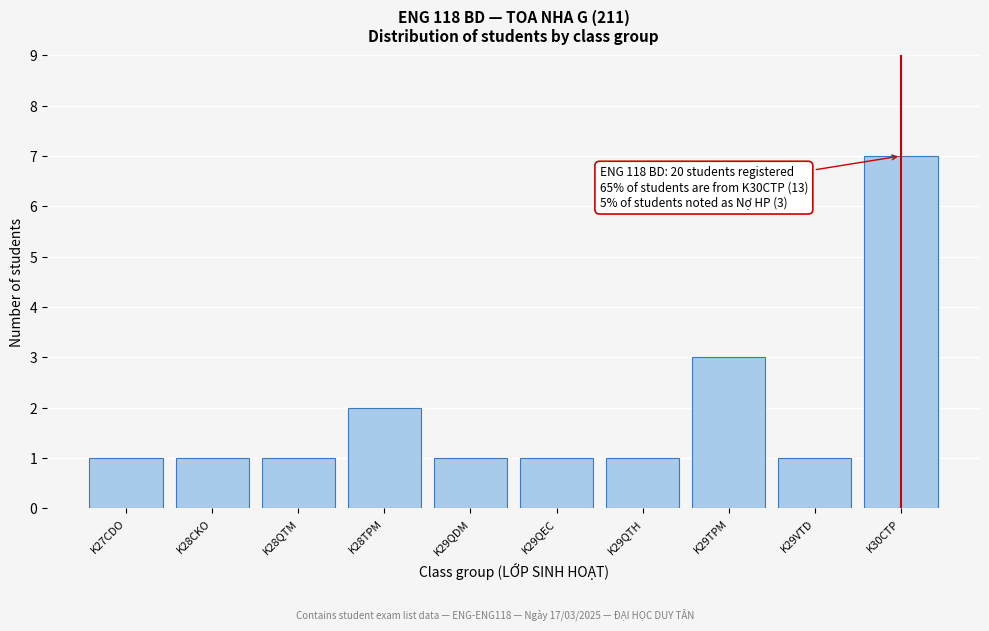

Reading right to left, list all the values displayed in this chart.

7	1	3	1	1	1	2	1	1	1